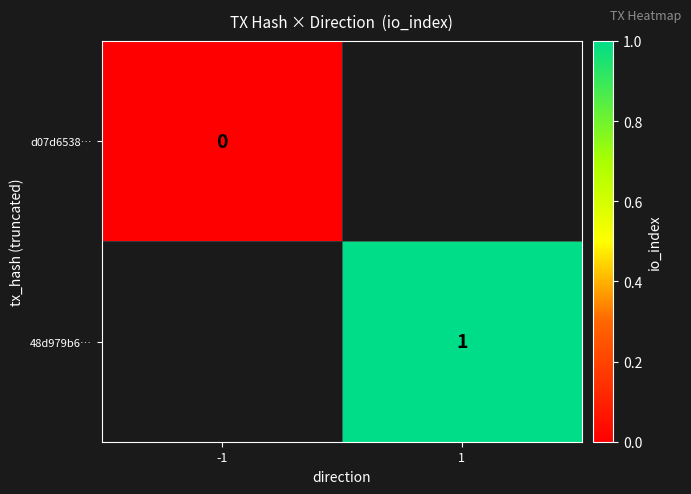

Is the value of d07d6538… at -1 greater than the value of 48d979b6… at 1?

No